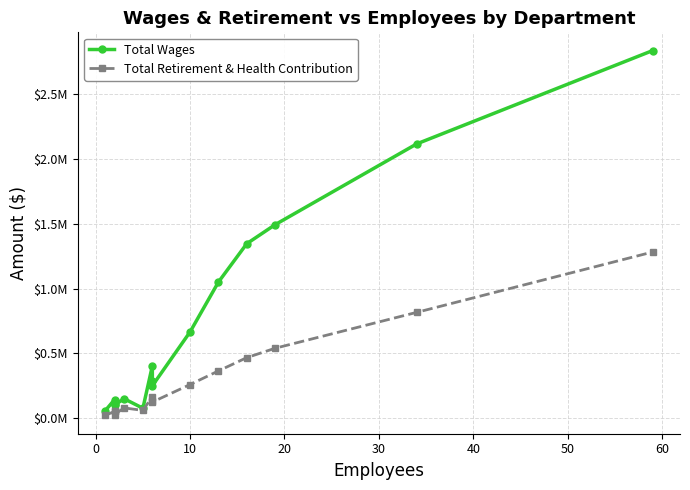

True or false: Total Wages and Total Retirement & Health Contribution intersect in this chart.

False